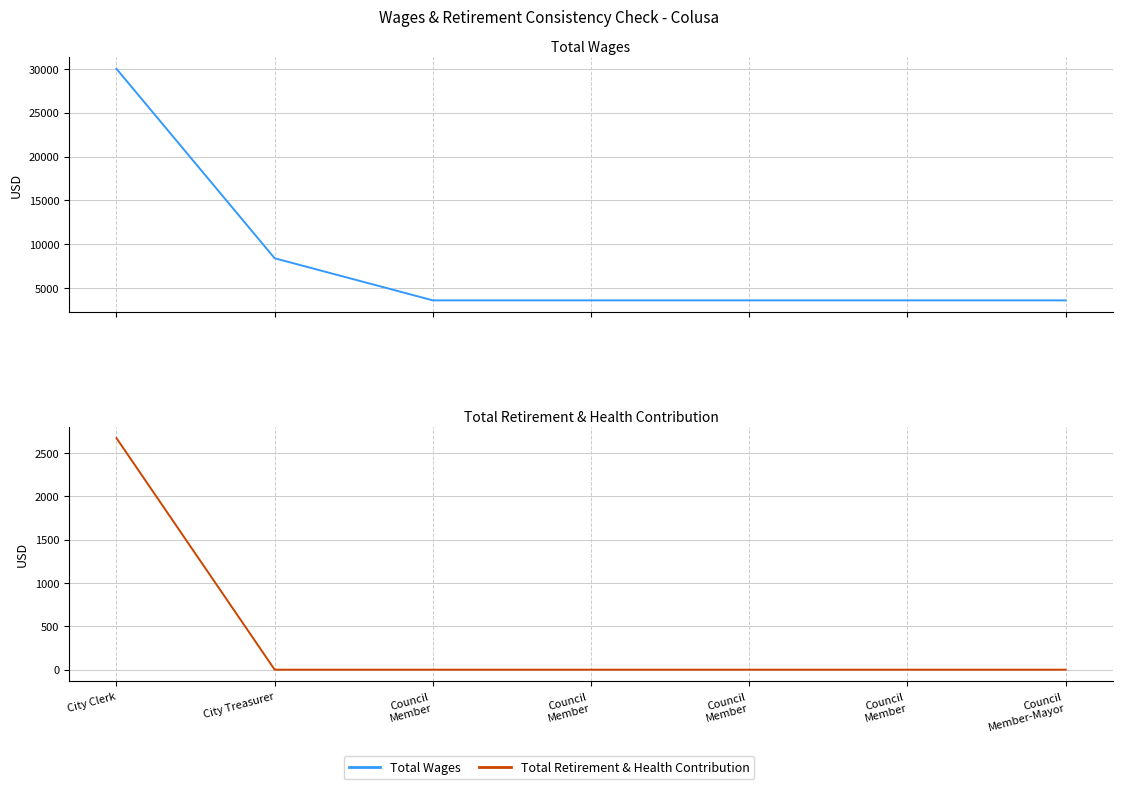

What are all the series names shown in the legend?

Total Wages, Total Retirement & Health Contribution